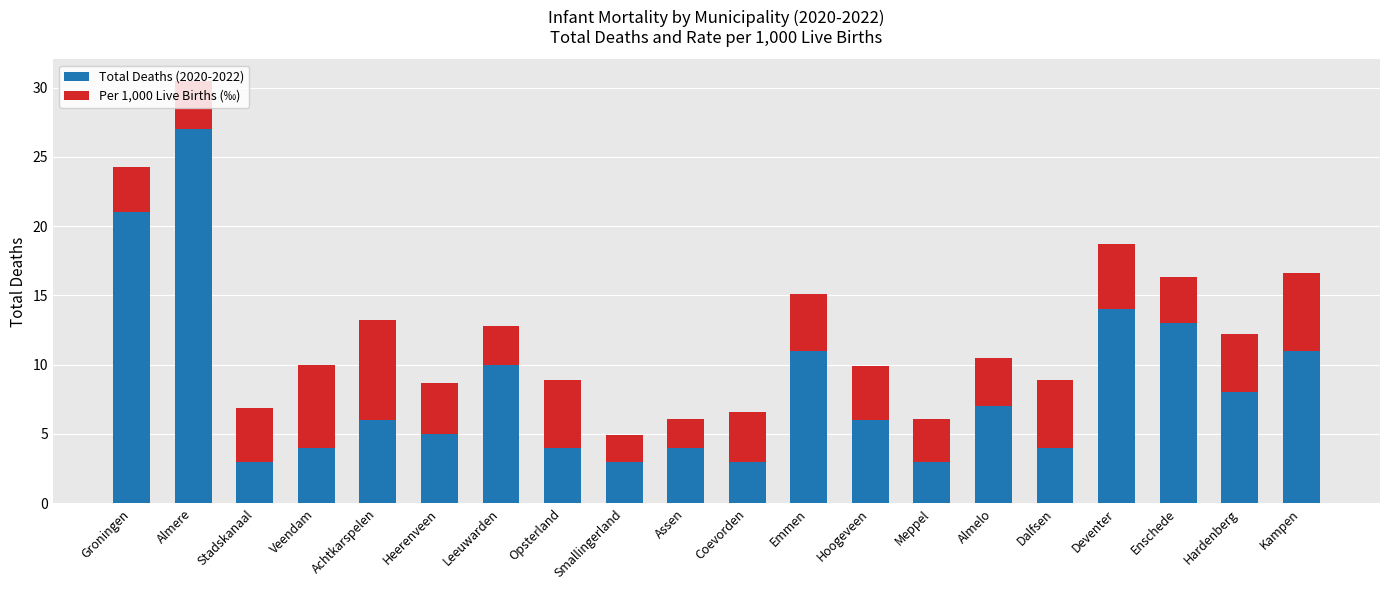

What is the sum of all Total Deaths (2020-2022) values?

167.0